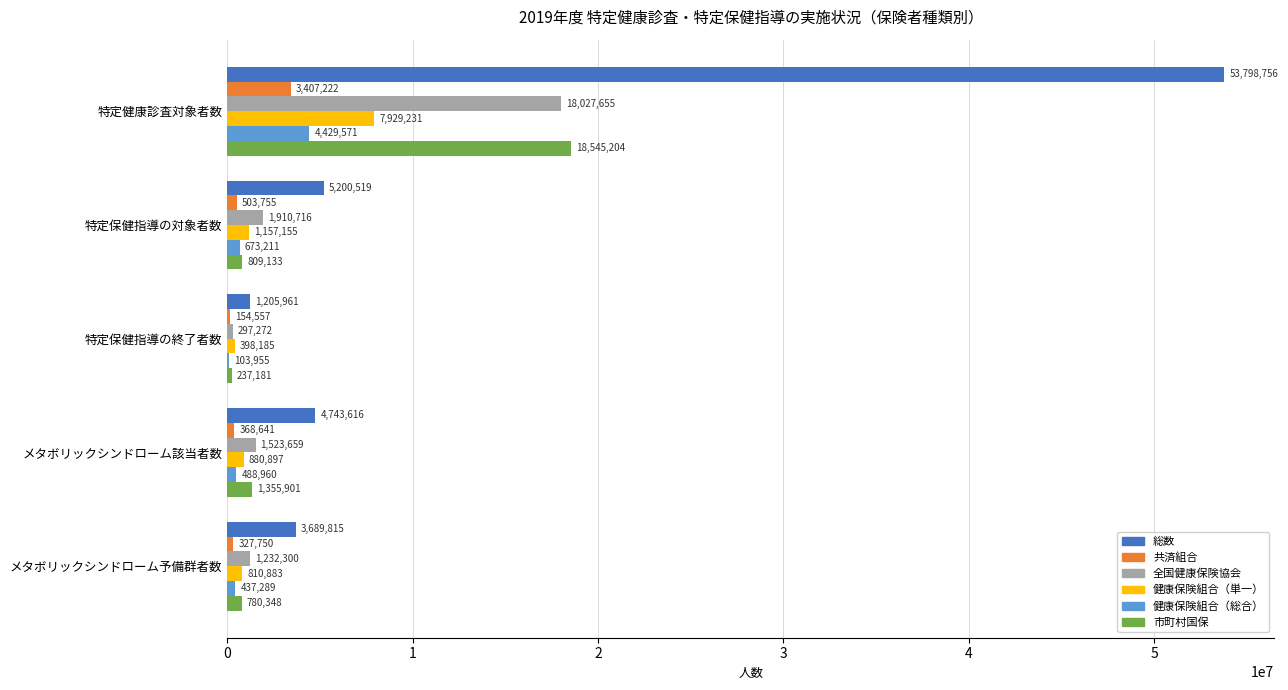

What is the sum of all 共済組合 values?

4761925